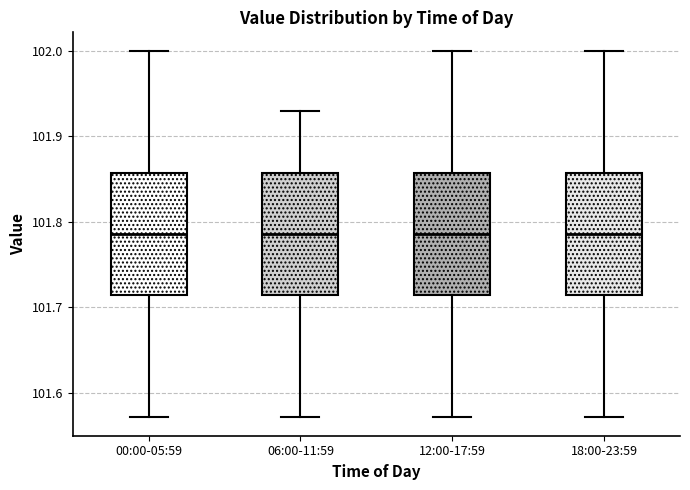

Where does the median line of the box for 06:00-11:59 sit on the y-axis? The values are not printed on the chart, so give them approximately, as read against the axis.

101.79